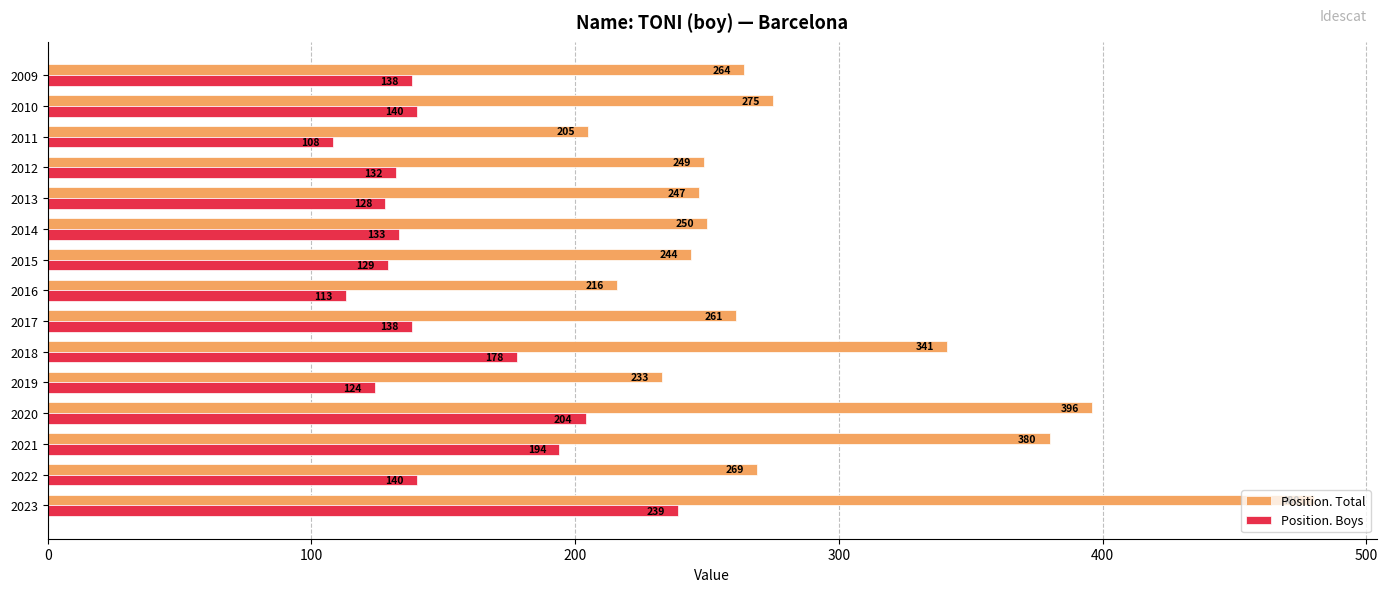

List the labels in order of Position. Total value, smallest first.

2011, 2016, 2019, 2015, 2013, 2012, 2014, 2017, 2009, 2022, 2010, 2018, 2021, 2020, 2023